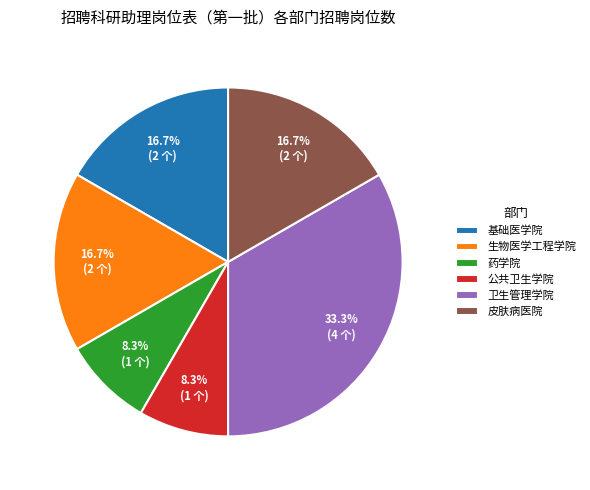

To the nearest percent, what portion does 基础医学院 represent?

17%